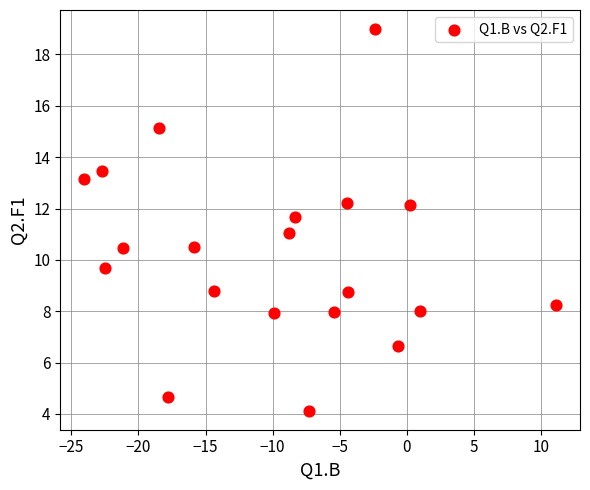

What is the range of X values (max minus min)?

35.2